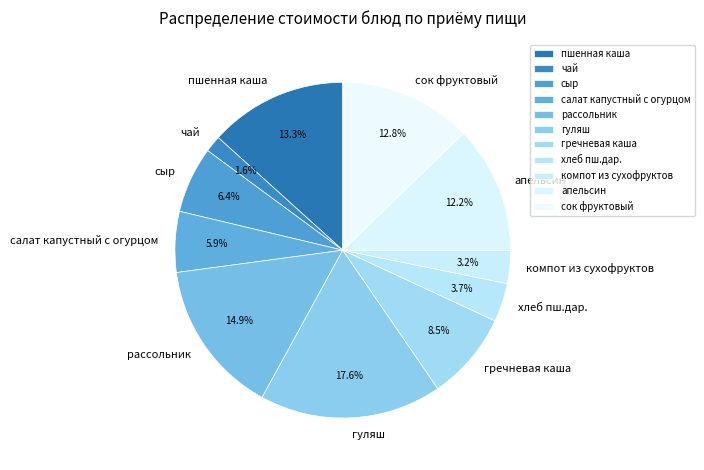

Which has a higher value, апельсин or сыр?

апельсин